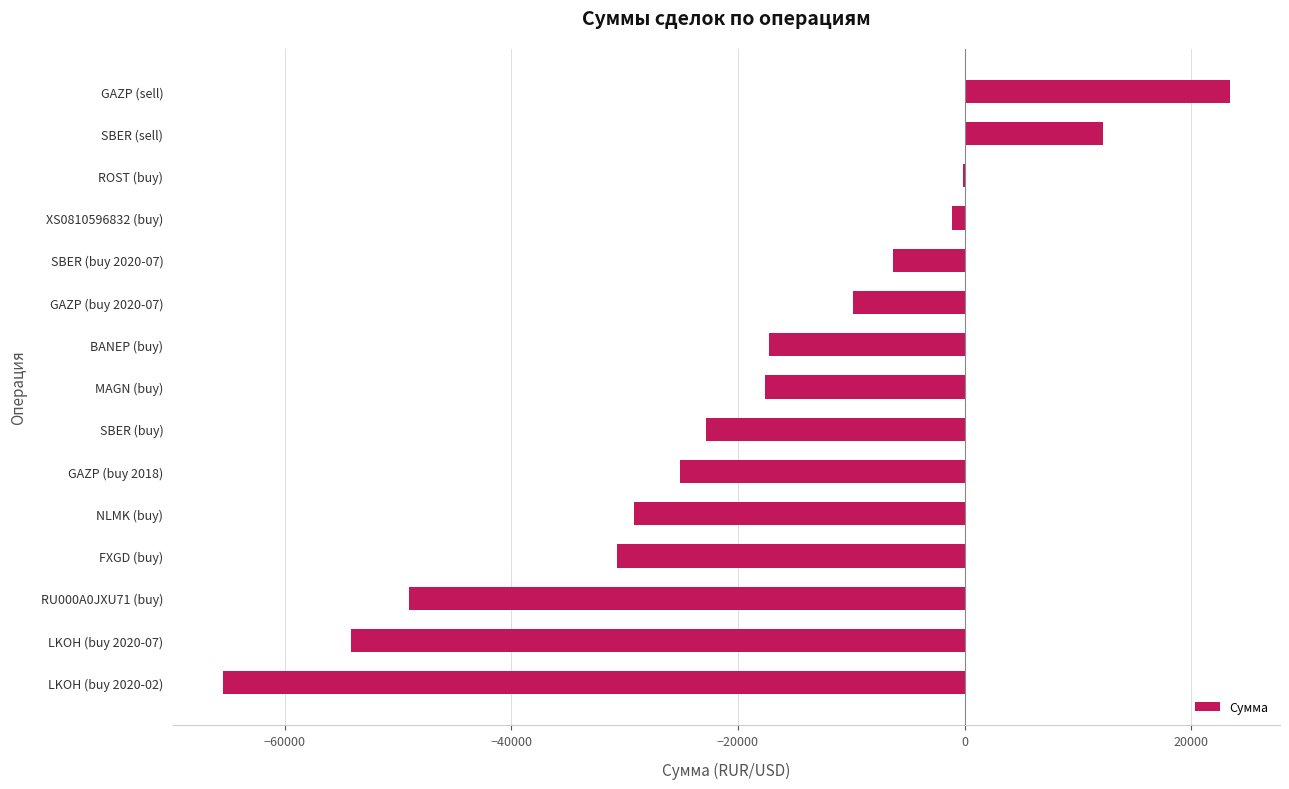

The chart shows a value of -29200.0 at NLMK (buy). True or false?

True